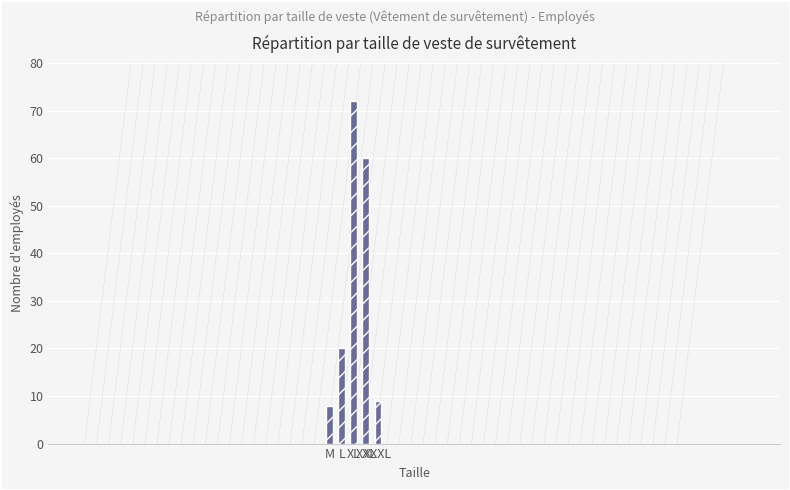

How many data points are less than 20?

2